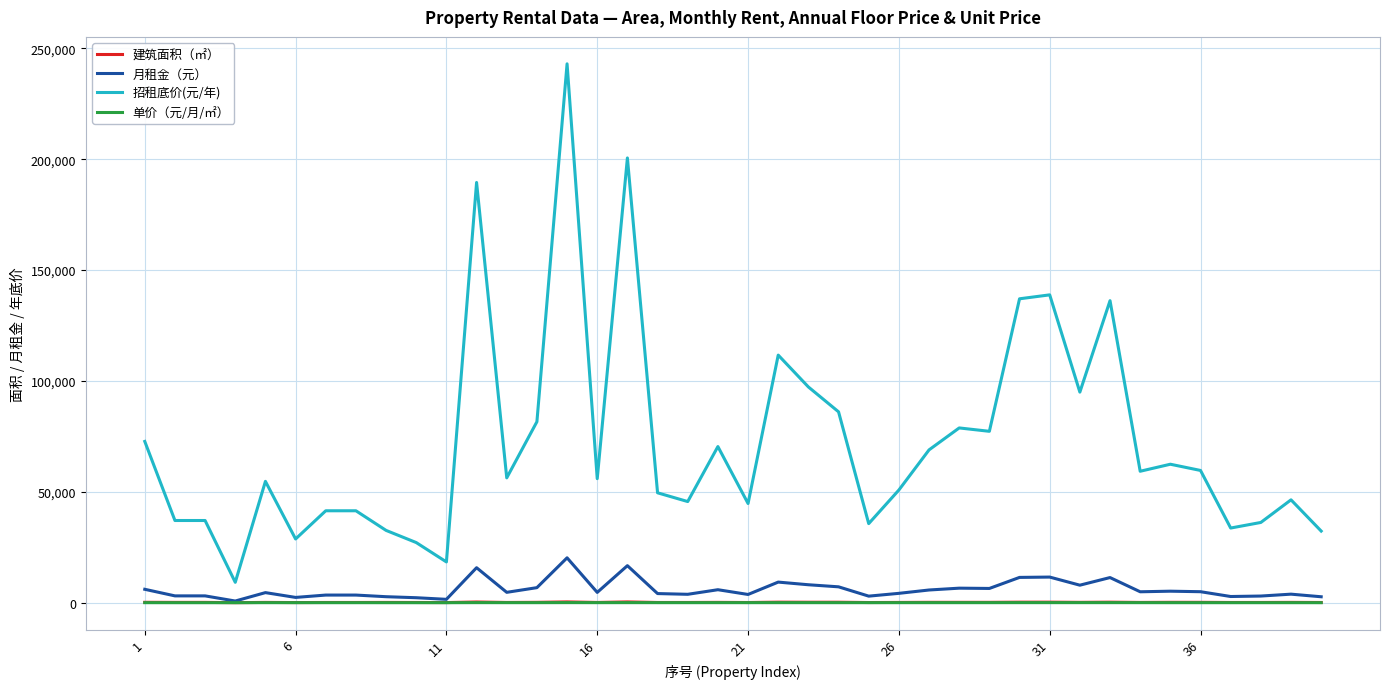

Which series has the largest total across all categories?

招租底价(元/年)